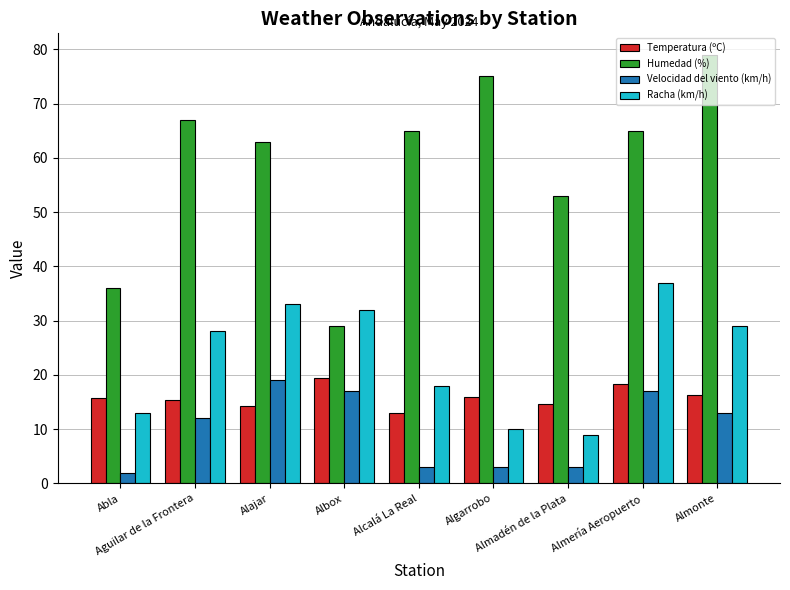

Where is Humedad (%) nearest to the value 54?

Almadén de la Plata